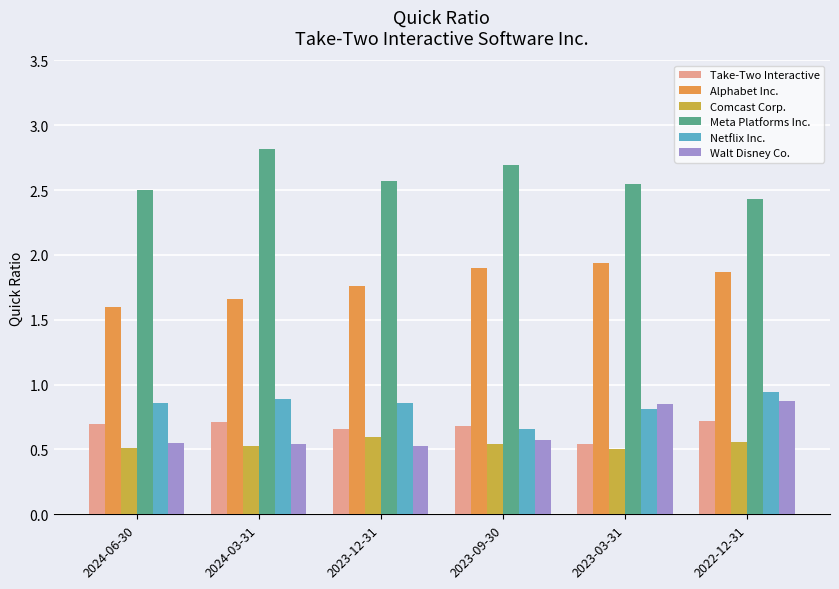

Count the Netflix Inc. values in the range 0 to 1.

6